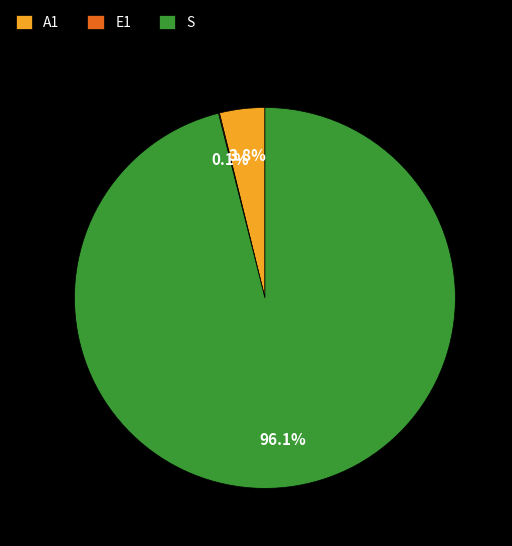

Which has a higher value, A1 or S?

S